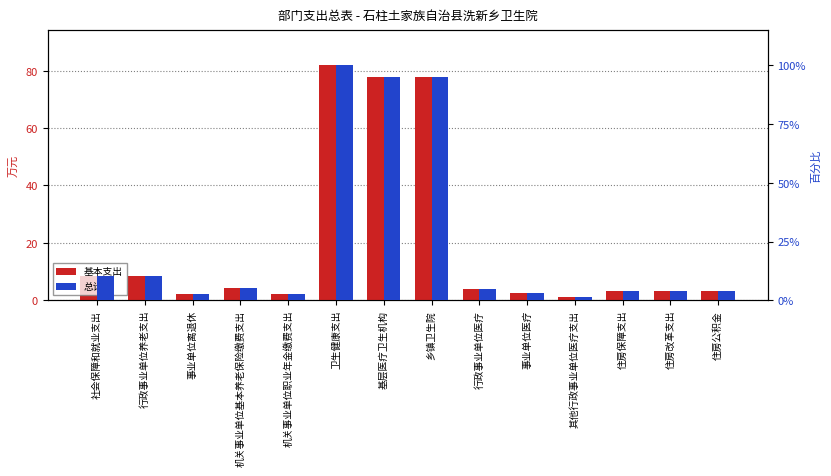

Which series has the widest spread of values?

总计